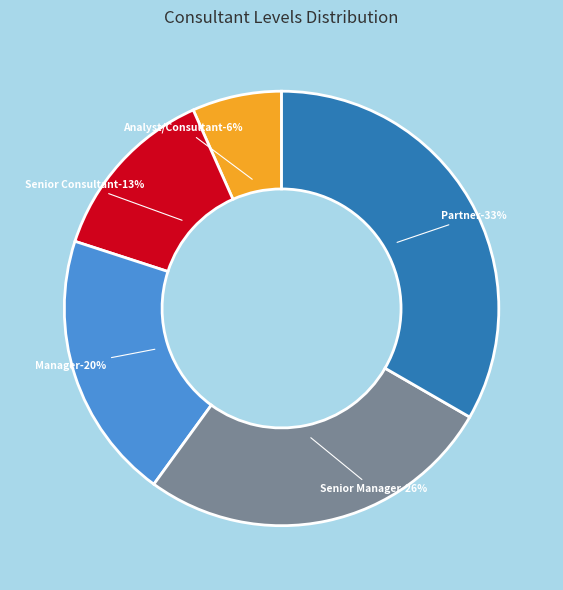

Rank the categories by value from highest to lowest.

Level 5 - Partner, Level 4 - Senior Manager, Level 3 - Manager, Level 2 - Senior Consultant, Level 1 - Analyst/Consultant